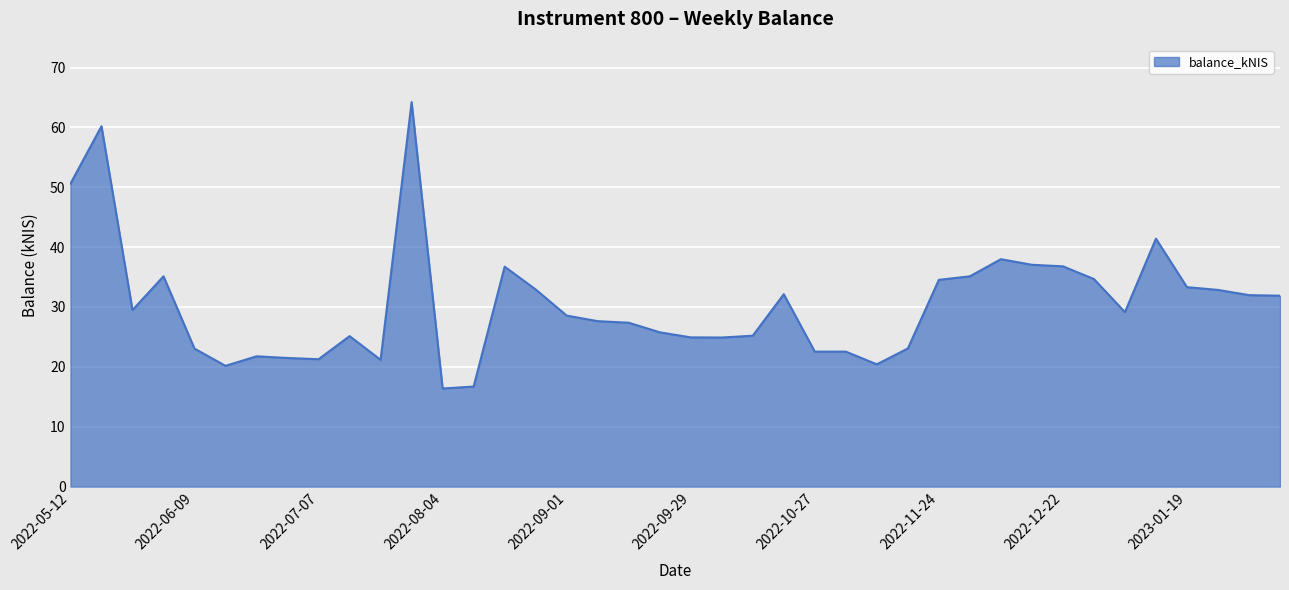

Does the chart display data point markers on the line(s)?

No